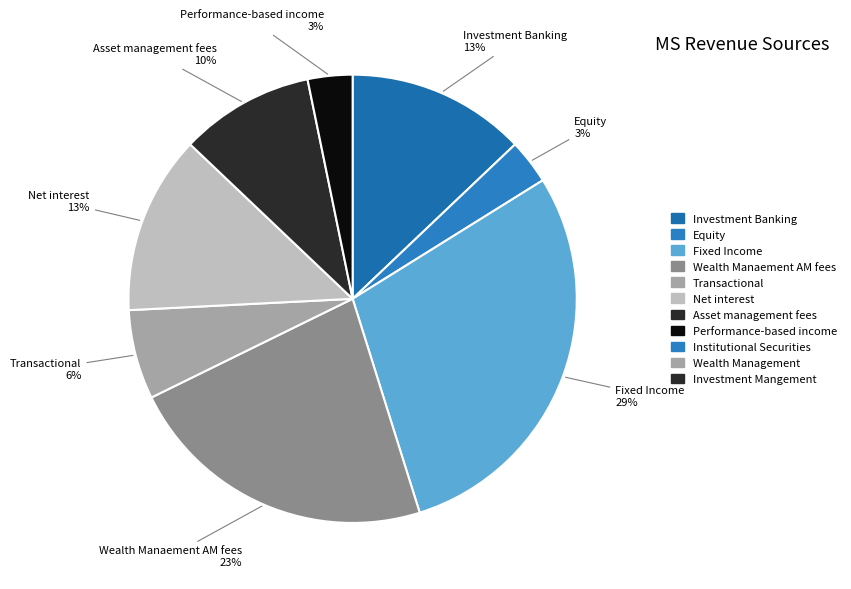

How many segments does this pie chart have?

8